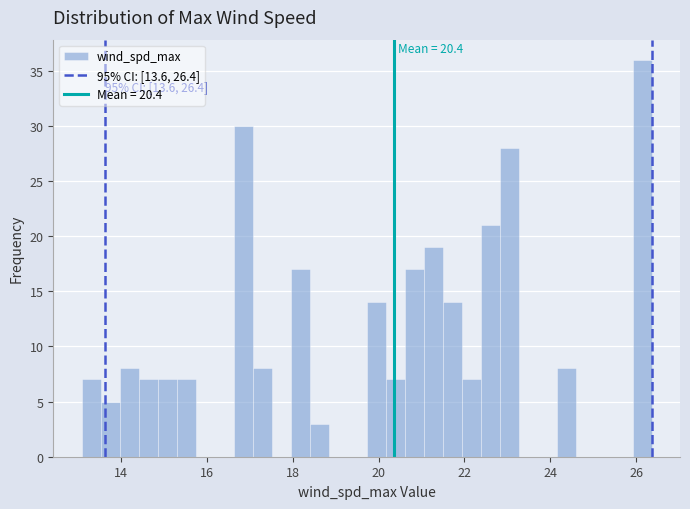

Read against the x-axis, roughly where is the centre of the tallest bar?

26.2